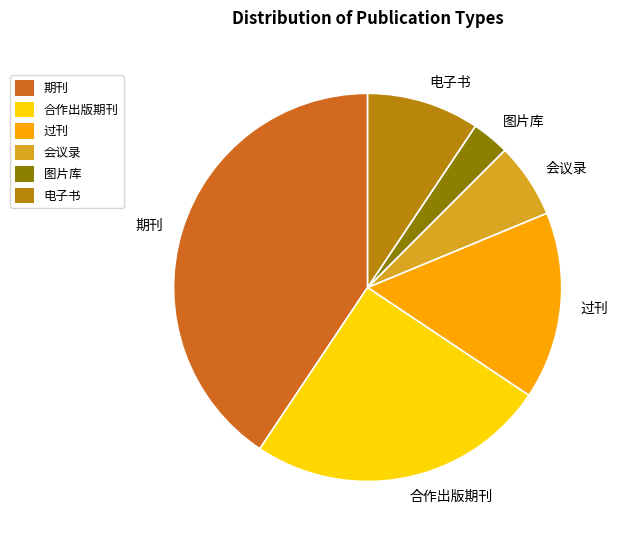

Is 合作出版期刊 the majority of the pie?

No